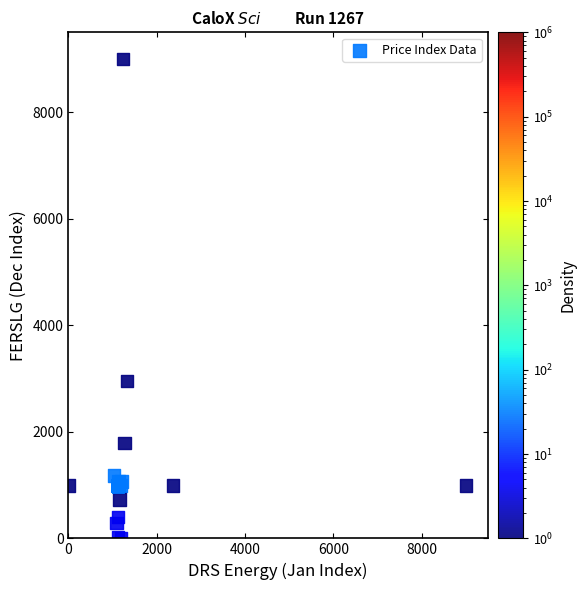

What Y value in the scatter plot is closest to 4499?

2952.2